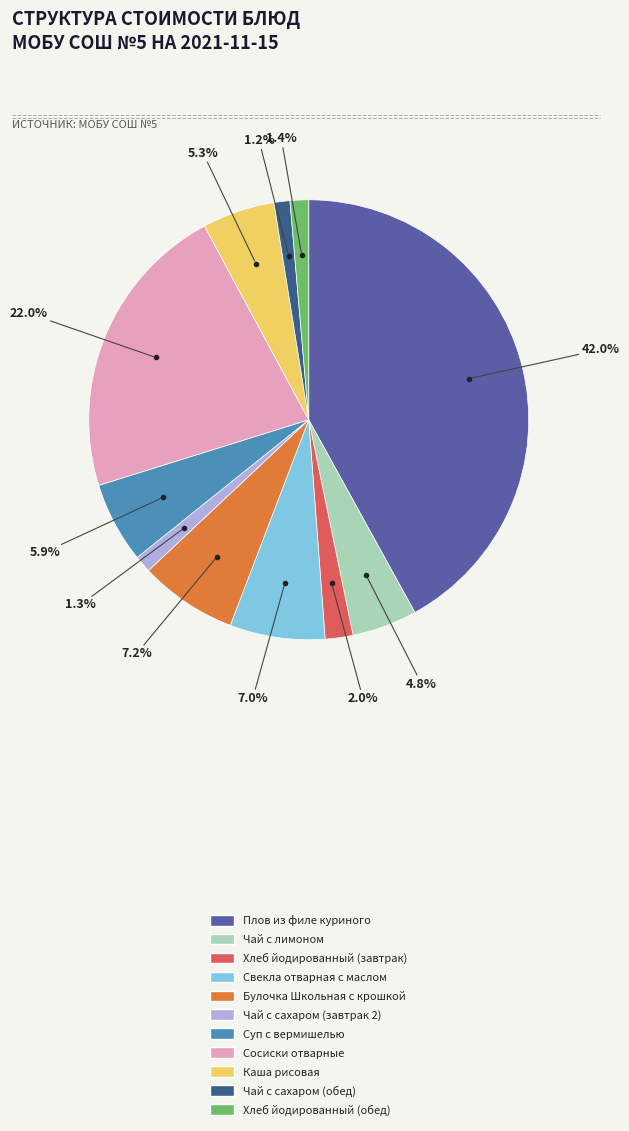

To the nearest percent, what is the average slice percentage?

9%